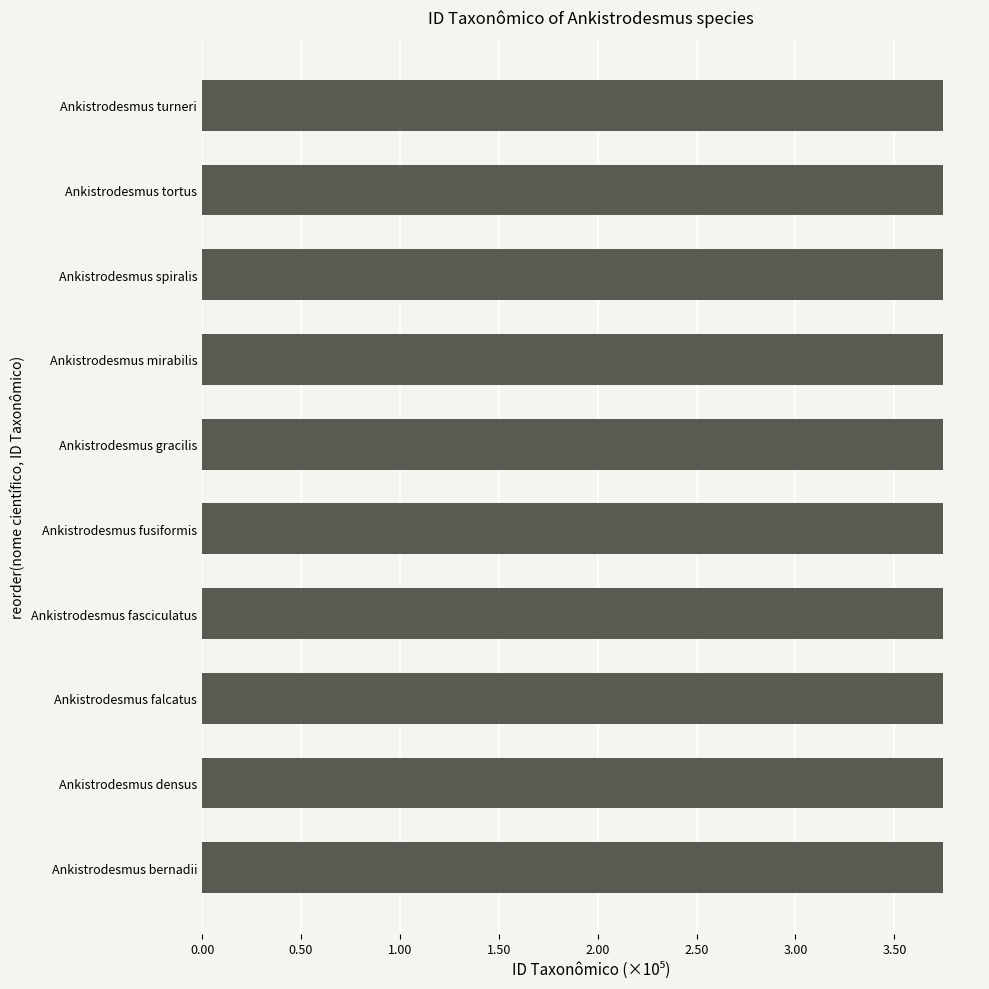

Does the chart contain any negative values?

No